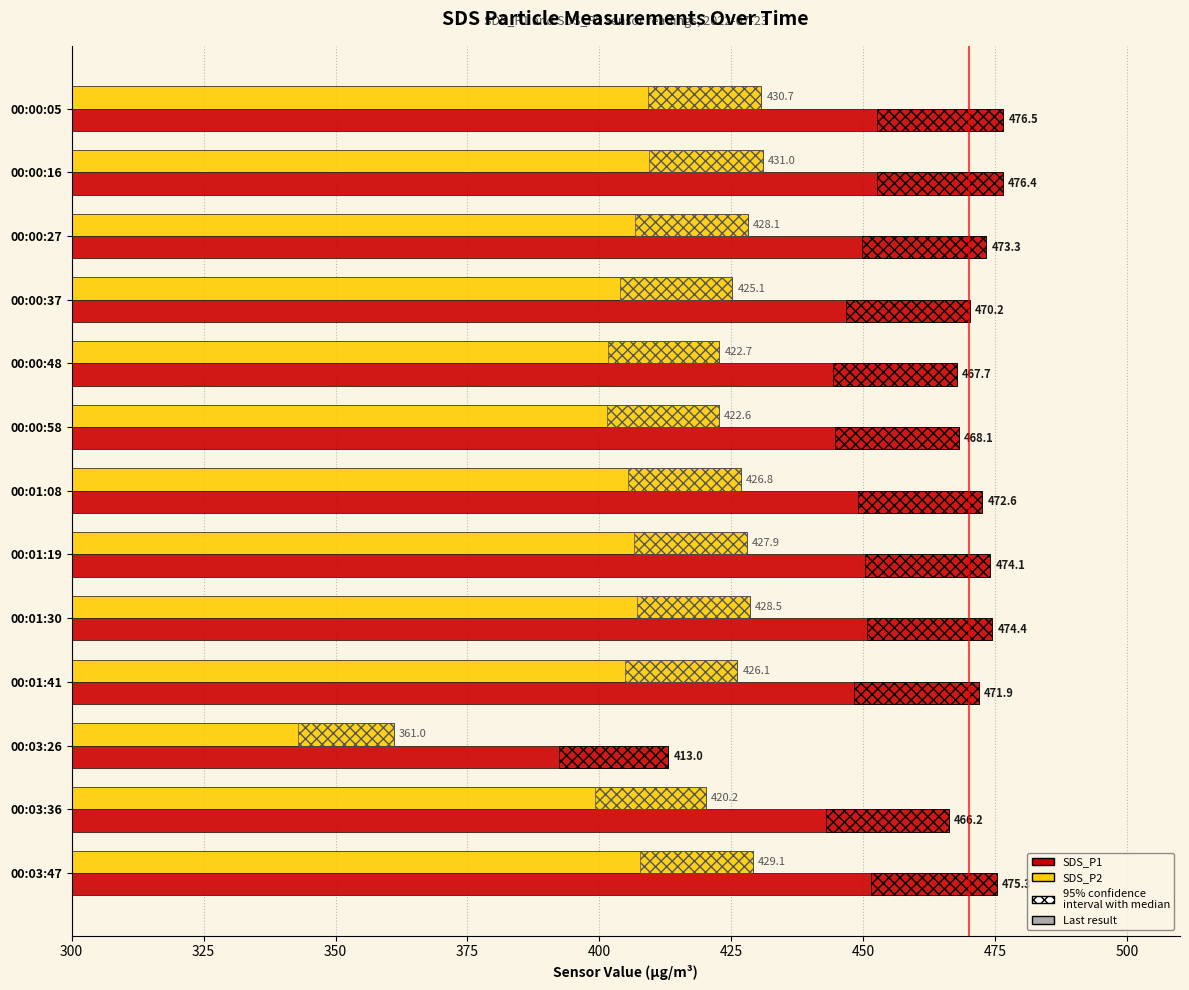

List the series in order of their peak value, lowest first.

SDS_P2, SDS_P1